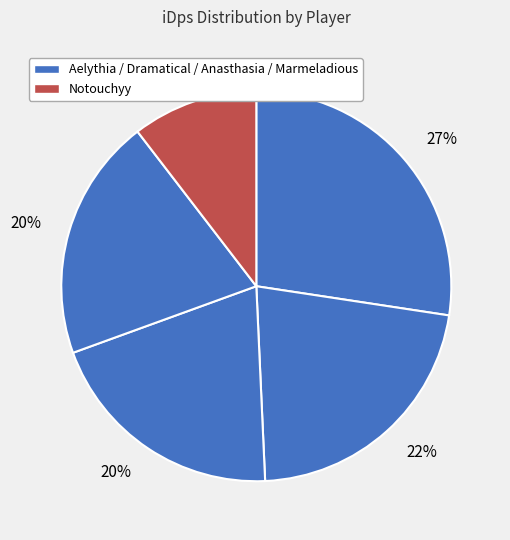

How many segments does this pie chart have?

5